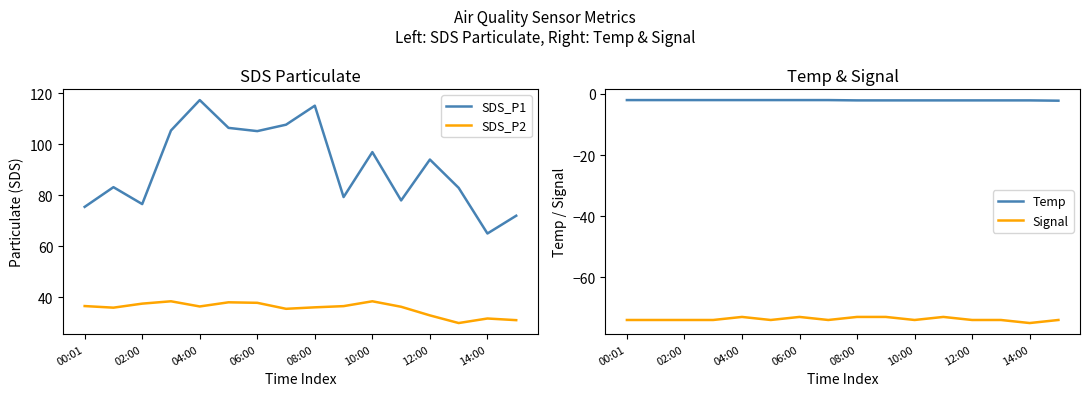

At how many categories does at least one series exceed 84?

8